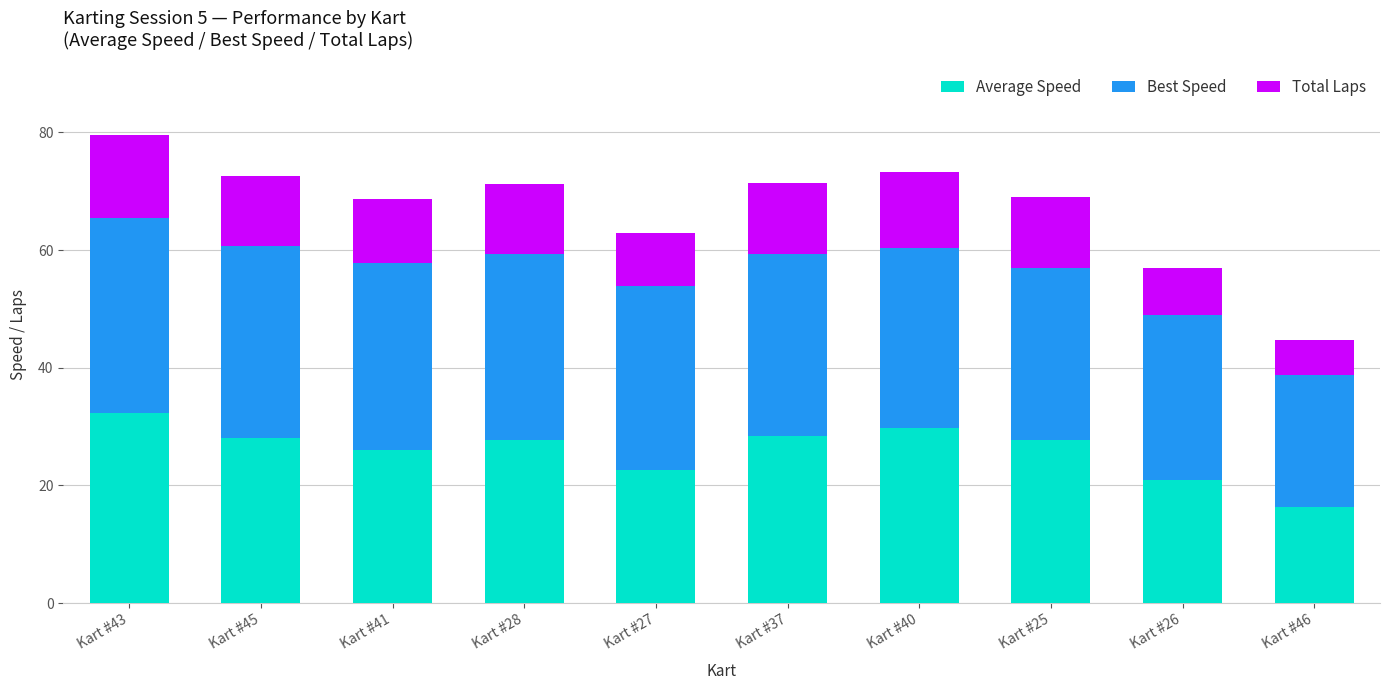

How many data points does each series have?

10